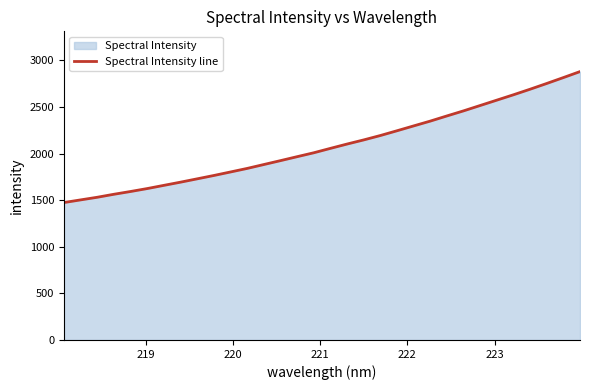

How many lines are shown in the chart?

1